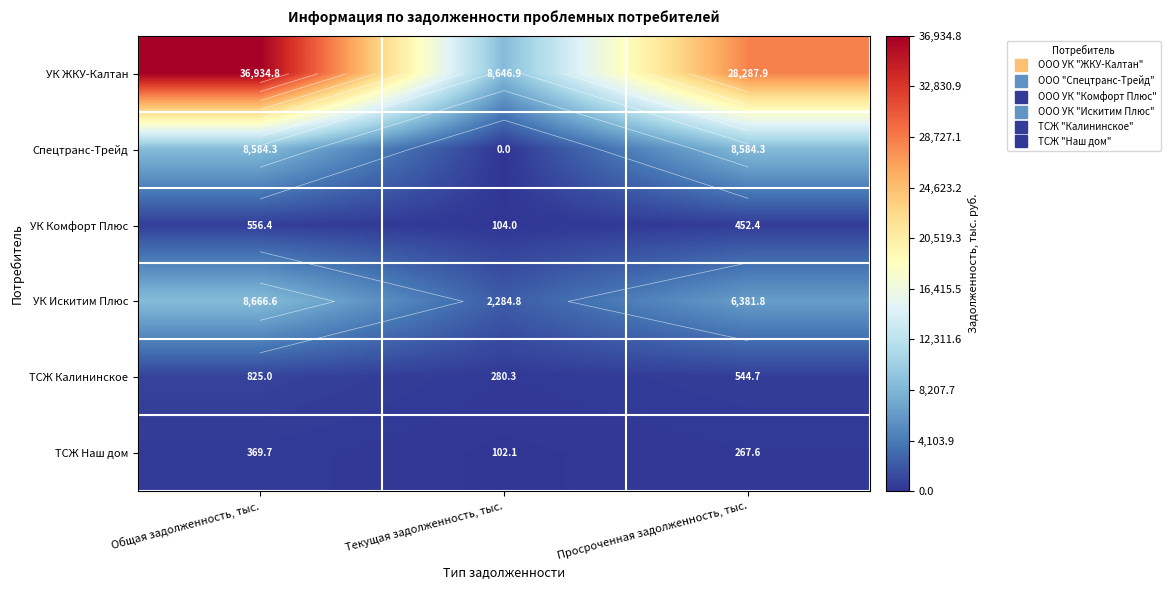

What is the average value of the ТСЖ Наш дом series?

246.5